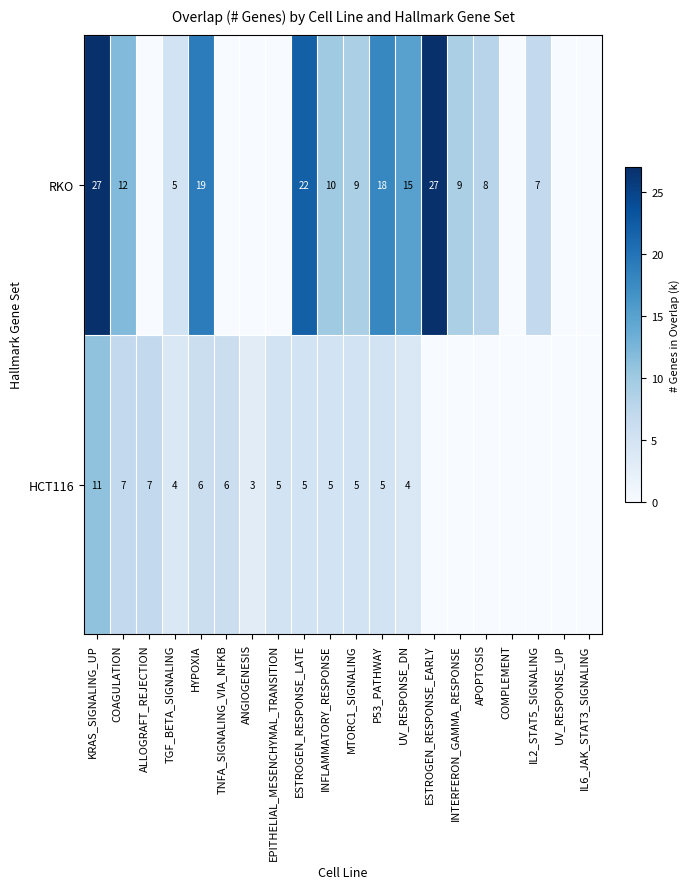

What is the difference between the highest and lowest values at ALLOGRAFT_REJECTION?

7